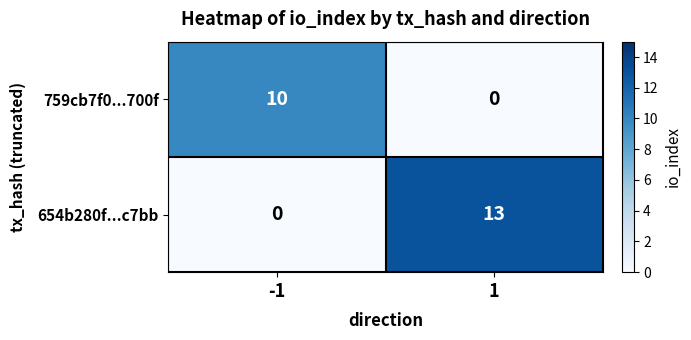

At which category is the sum across all series the highest?

1